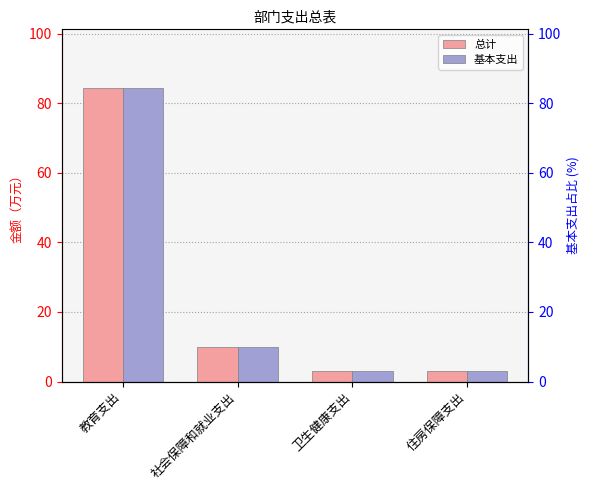

What value does the 基本支出 series have at 住房保障支出?

3.1